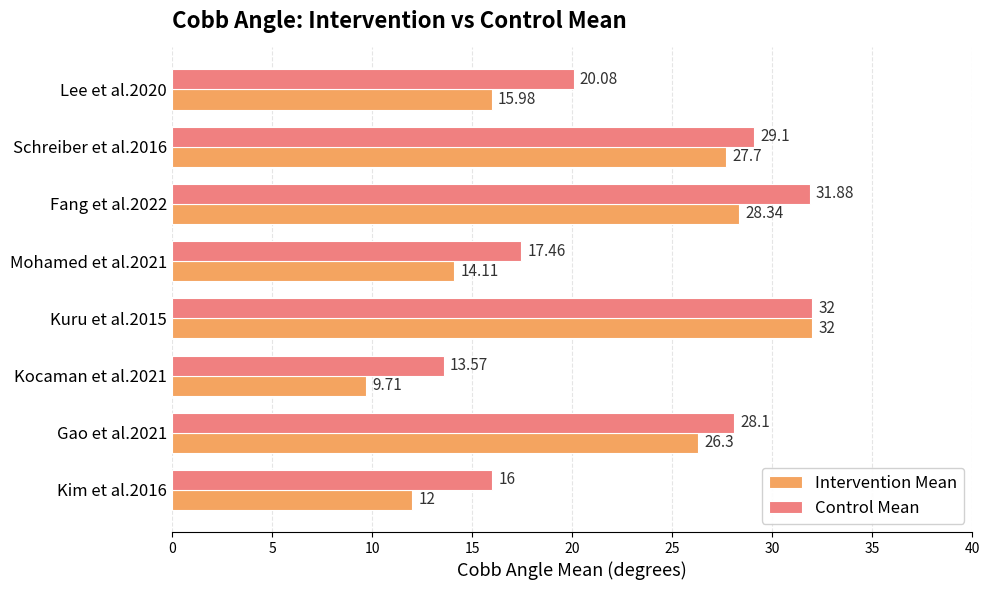

Between Mohamed et al.2021 and Schreiber et al.2016, which series saw the biggest shift?

Intervention Mean